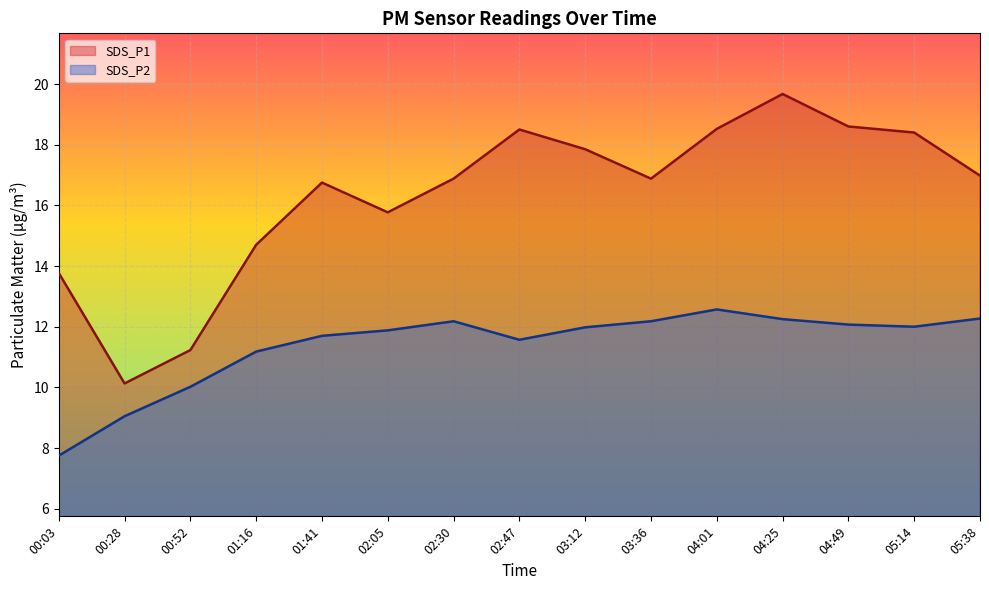

Rank the series by their maximum value, from highest to lowest.

SDS_P1, SDS_P2